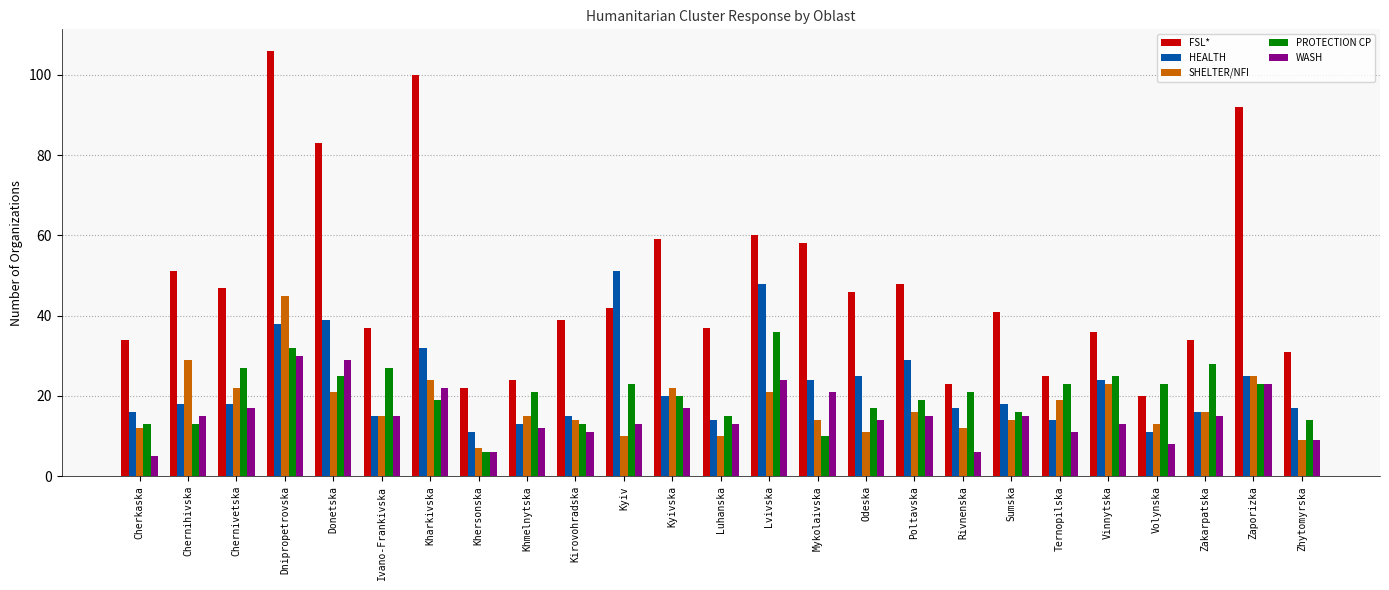

Reading left to right, list all the values displayed in this chart.

FSL*: 34	51	47	106	83	37	100	22	24	39	42	59	37	60	58	46	48	23	41	25	36	20	34	92	31
HEALTH: 16	18	18	38	39	15	32	11	13	15	51	20	14	48	24	25	29	17	18	14	24	11	16	25	17
SHELTER/NFI: 12	29	22	45	21	15	24	7	15	14	10	22	10	21	14	11	16	12	14	19	23	13	16	25	9
PROTECTION CP: 13	13	27	32	25	27	19	6	21	13	23	20	15	36	10	17	19	21	16	23	25	23	28	23	14
WASH: 5	15	17	30	29	15	22	6	12	11	13	17	13	24	21	14	15	6	15	11	13	8	15	23	9